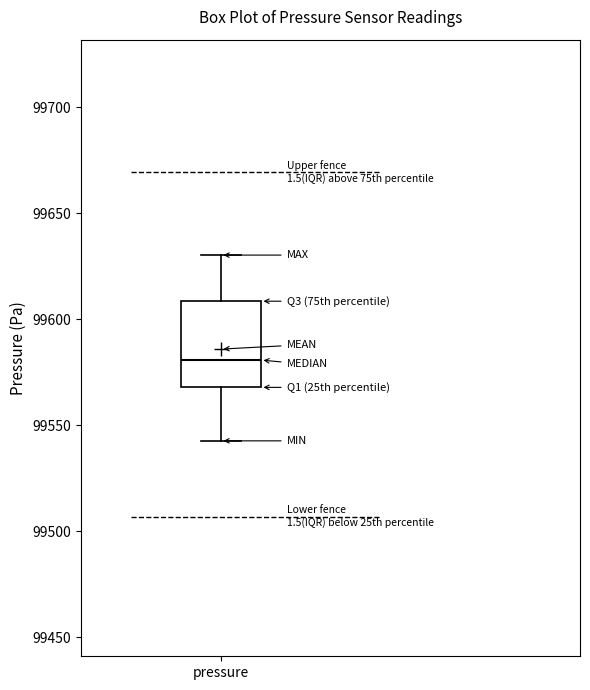

Where does the median line of the box for pressure sit on the y-axis? The values are not printed on the chart, so give them approximately, as read against the axis.

99580